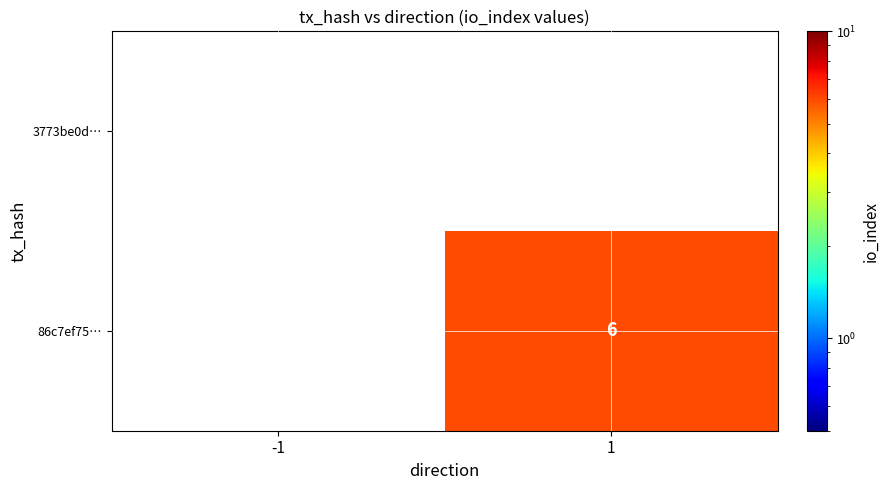

Is it true that 86c7ef75… equals 6 at 1?

True